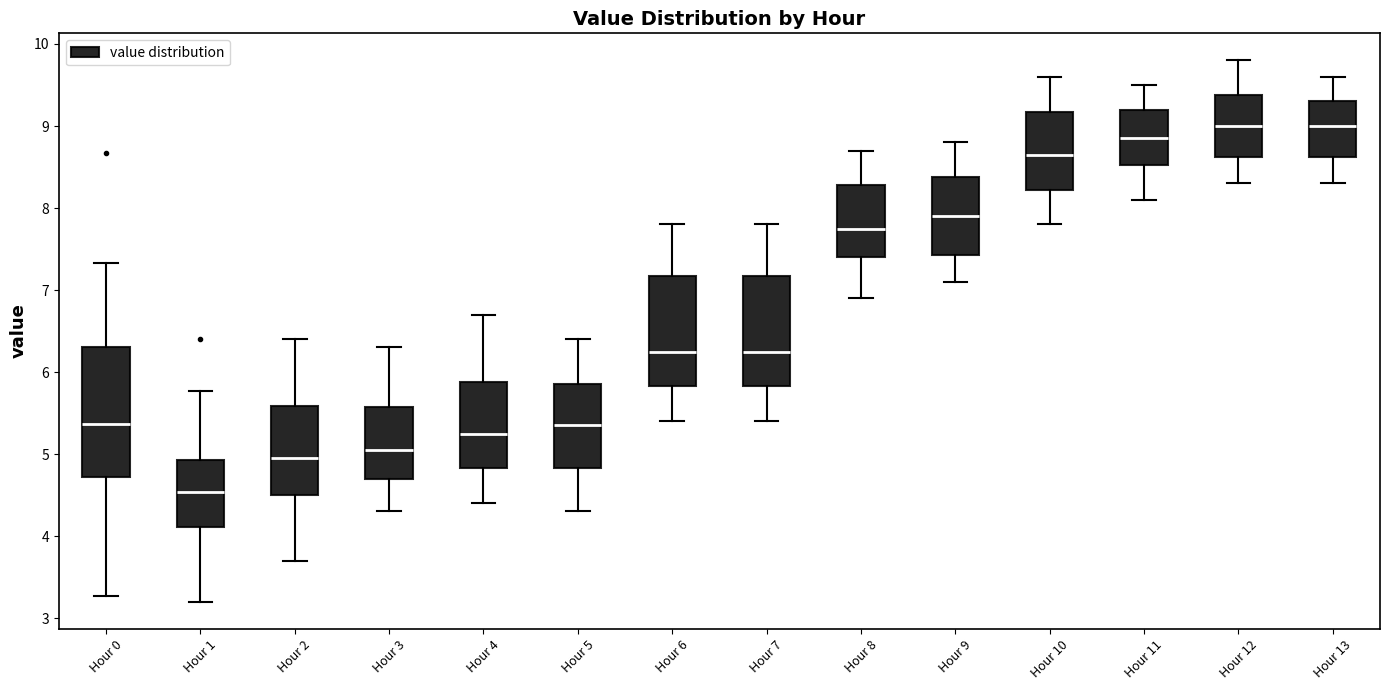

Reading left to right, read every box against the y-axis: the position of its median line, the range the box covers, and the ends of its whiskers. The values are not printed on the chart, so give them approximately, as read against the axis.

Hour 0: median 5.4, box 4.7 to 6.3, whiskers 3.3 to 7.3
Hour 1: median 4.5, box 4.1 to 4.9, whiskers 3.2 to 5.8
Hour 2: median 5.0, box 4.5 to 5.6, whiskers 3.7 to 6.4
Hour 3: median 5.1, box 4.7 to 5.6, whiskers 4.3 to 6.3
Hour 4: median 5.3, box 4.8 to 5.9, whiskers 4.4 to 6.7
Hour 5: median 5.4, box 4.8 to 5.9, whiskers 4.3 to 6.4
Hour 6: median 6.3, box 5.8 to 7.2, whiskers 5.4 to 7.8
Hour 7: median 6.3, box 5.8 to 7.2, whiskers 5.4 to 7.8
Hour 8: median 7.8, box 7.4 to 8.3, whiskers 6.9 to 8.7
Hour 9: median 7.9, box 7.4 to 8.4, whiskers 7.1 to 8.8
Hour 10: median 8.7, box 8.2 to 9.2, whiskers 7.8 to 9.6
Hour 11: median 8.9, box 8.5 to 9.2, whiskers 8.1 to 9.5
Hour 12: median 9.0, box 8.6 to 9.4, whiskers 8.3 to 9.8
Hour 13: median 9.0, box 8.6 to 9.3, whiskers 8.3 to 9.6